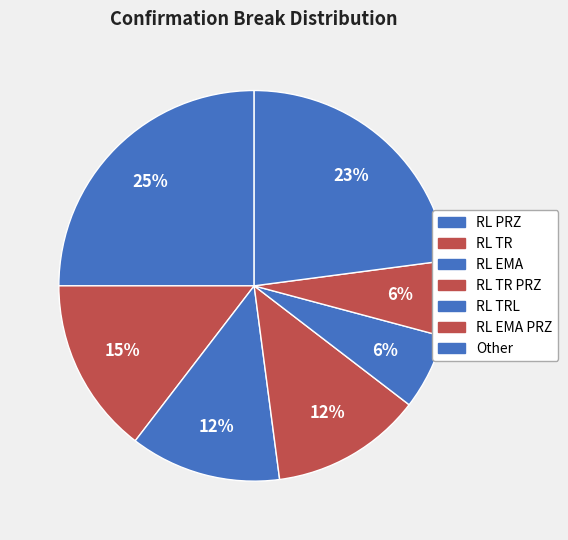

Count the number of slices in the pie.

7